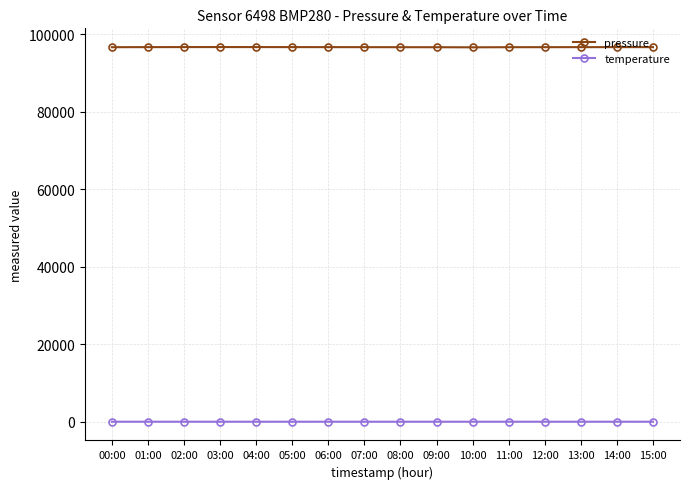

What is the value of the temperature point at the 1st from the left?

12.2